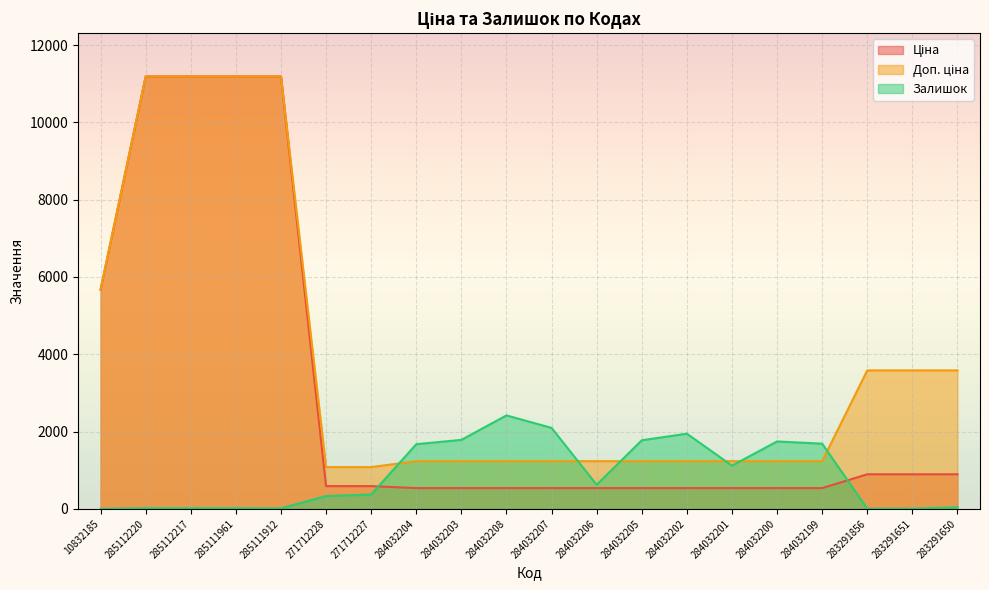

True or false: Ціна has more than 2 interior local peaks.

False